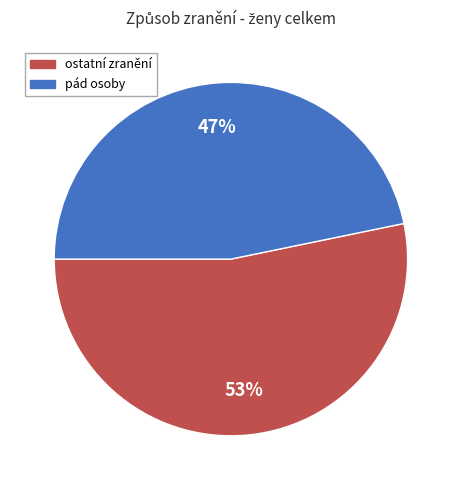

Count the number of slices in the pie.

2